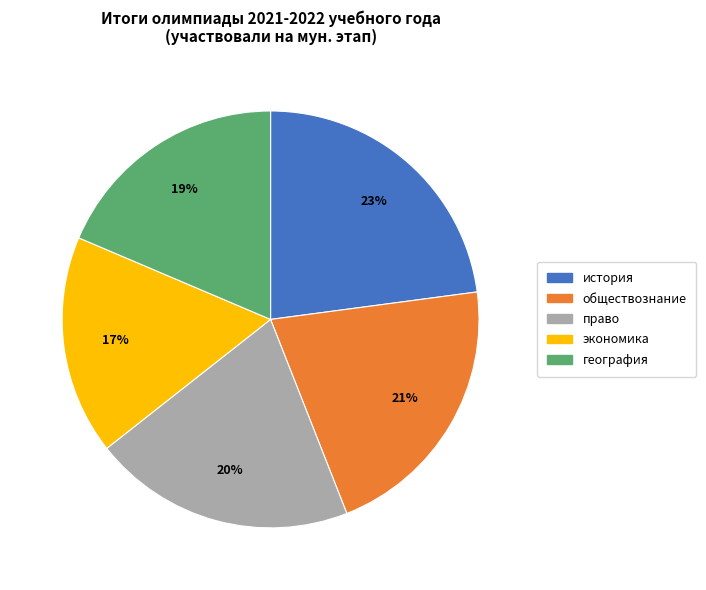

To the nearest percent, what is the combined percentage of право and обществознание?

41%